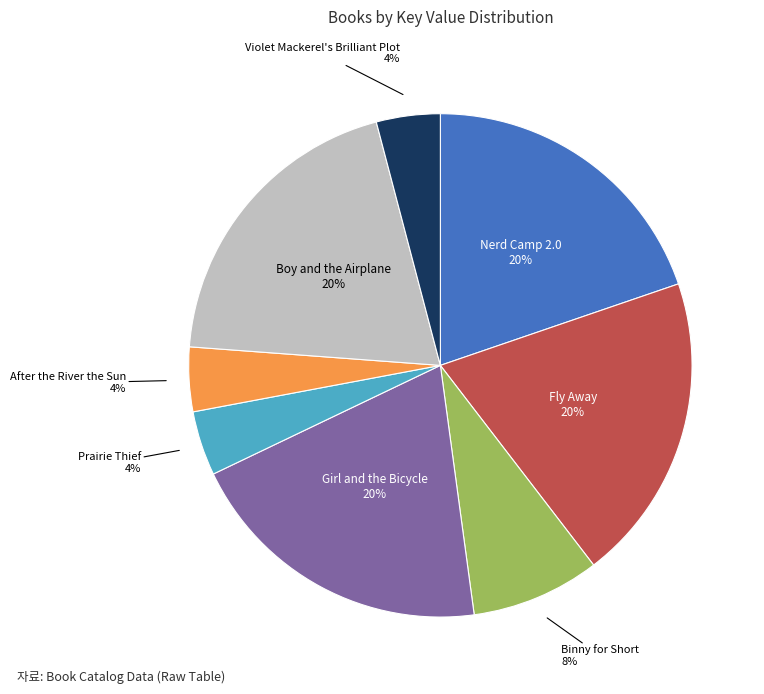

Approximately how many times larger is the value at Violet Mackerel's Brilliant Plot compared to Nerd Camp 2.0?

0.2